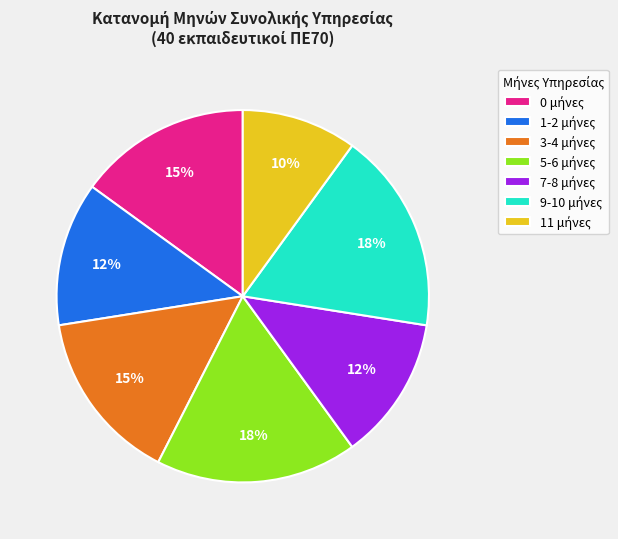

To the nearest percent, what is the average slice percentage?

14%